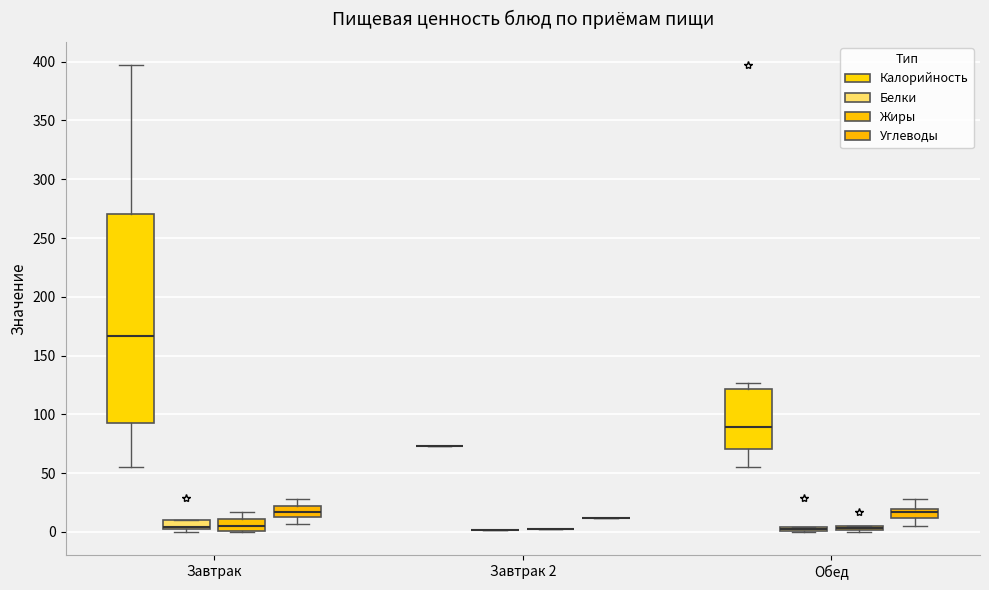

Which box is the tallest, from its lower edge to its upper edge?

Завтрак (Калорийность)